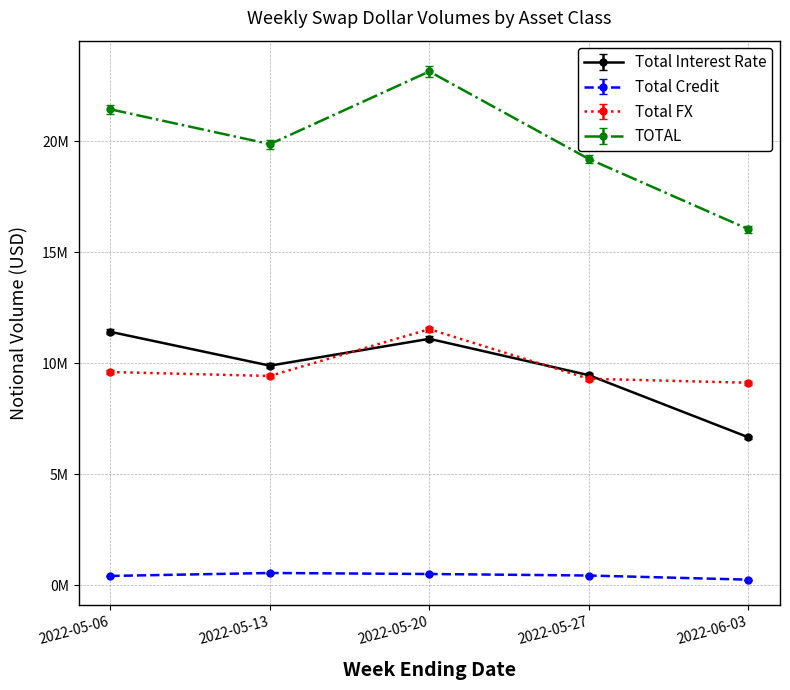

Rank the series at 2022-05-20 from highest to lowest value.

TOTAL, Total FX, Total Interest Rate, Total Credit